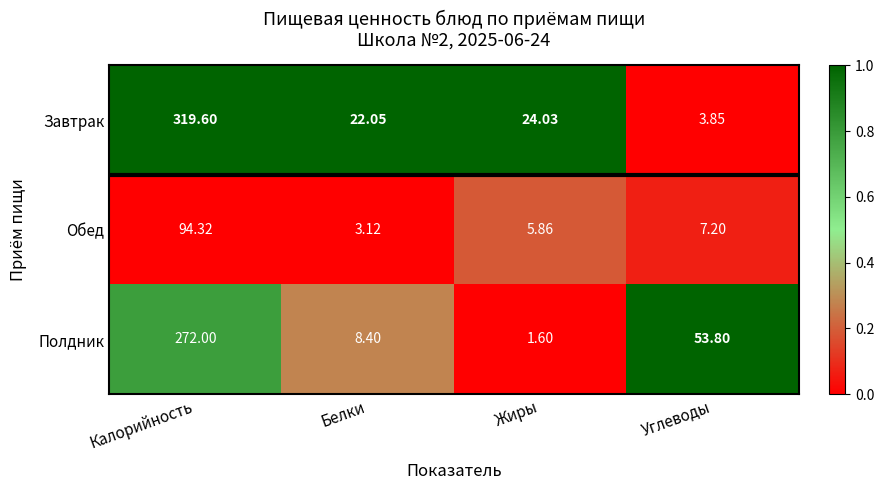

Which series has the widest spread of values?

Завтрак